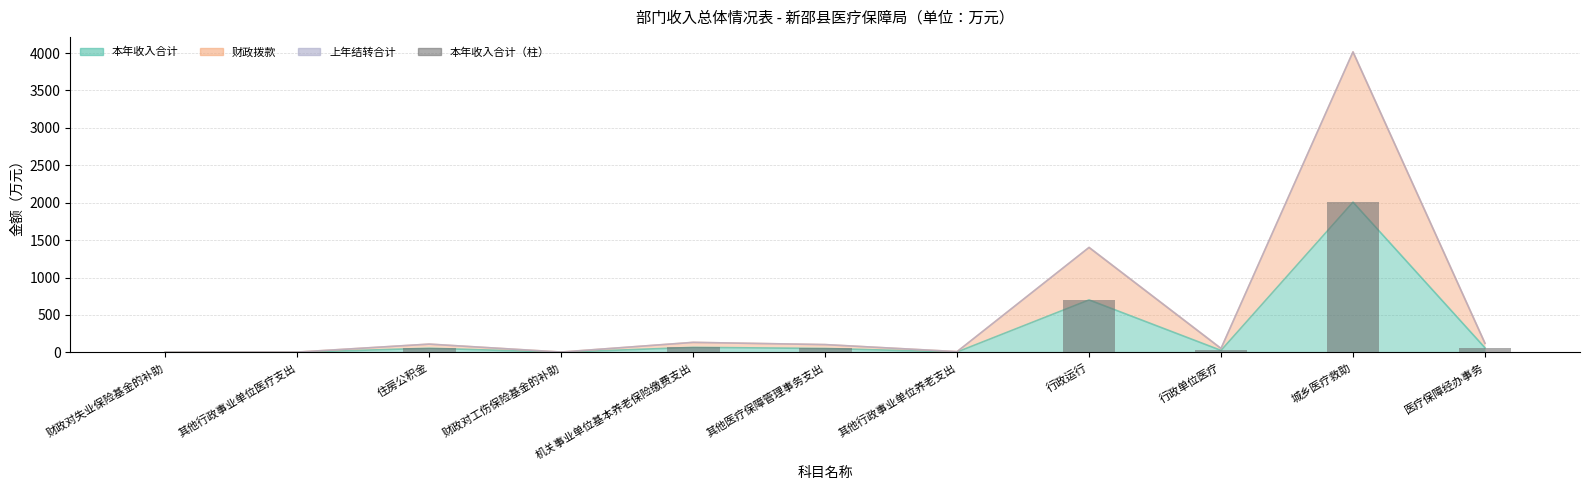

Read the value at 行政运行.

701.0